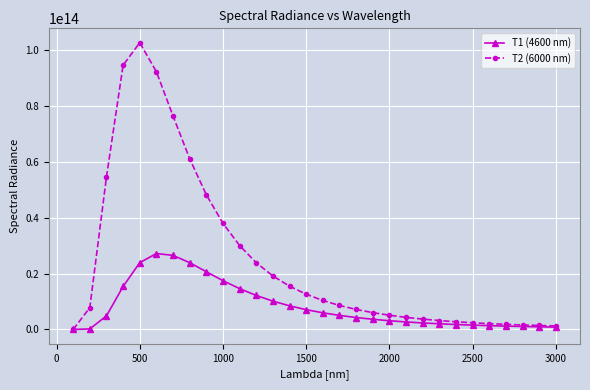

Which series has the widest spread of values?

T2 (6000 nm)